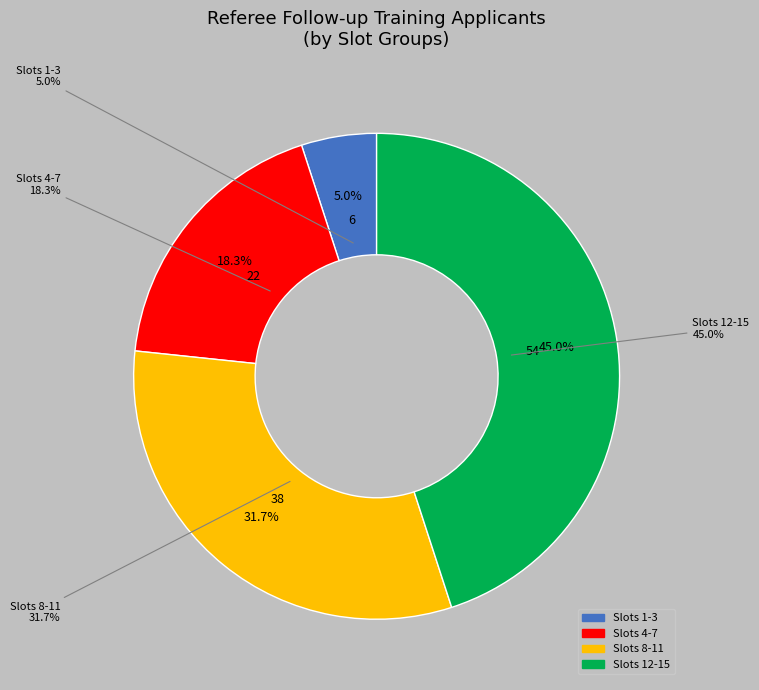

The 13 slice represents 25% of the pie. True or false?

False